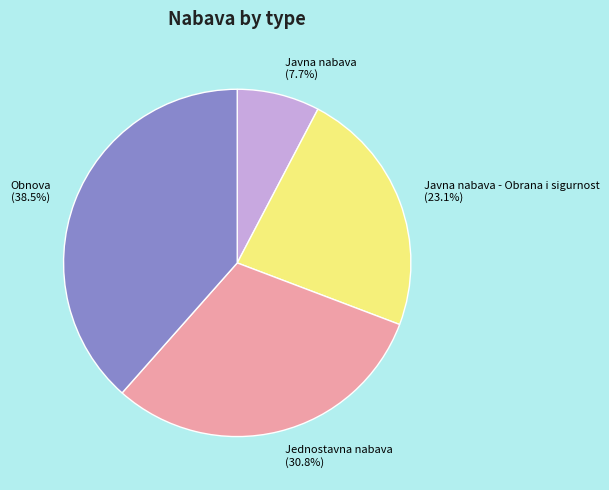

Combined, what portion of the pie is Obnova and Javna nabava?

46.2%